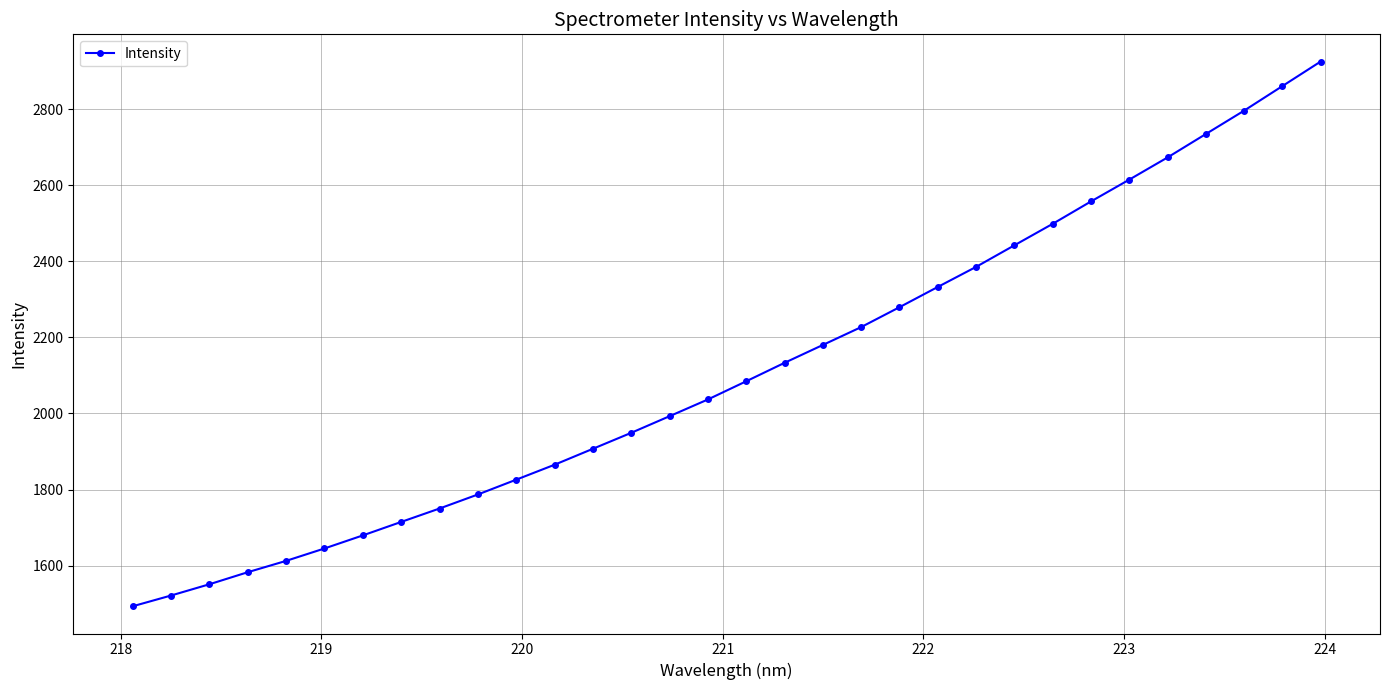

What is the average value?

2113.6